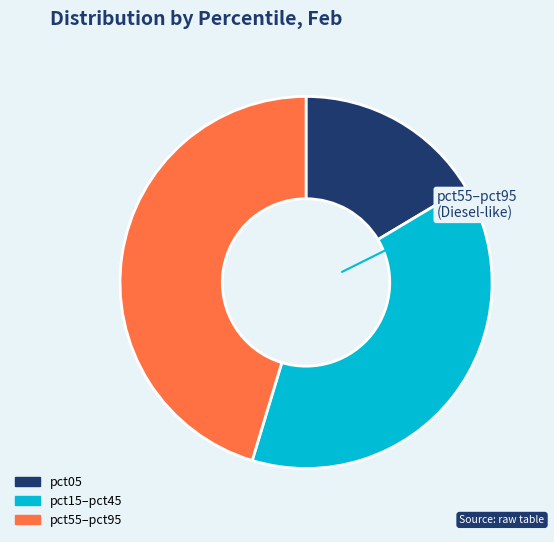

Does any single category account for the majority?

No